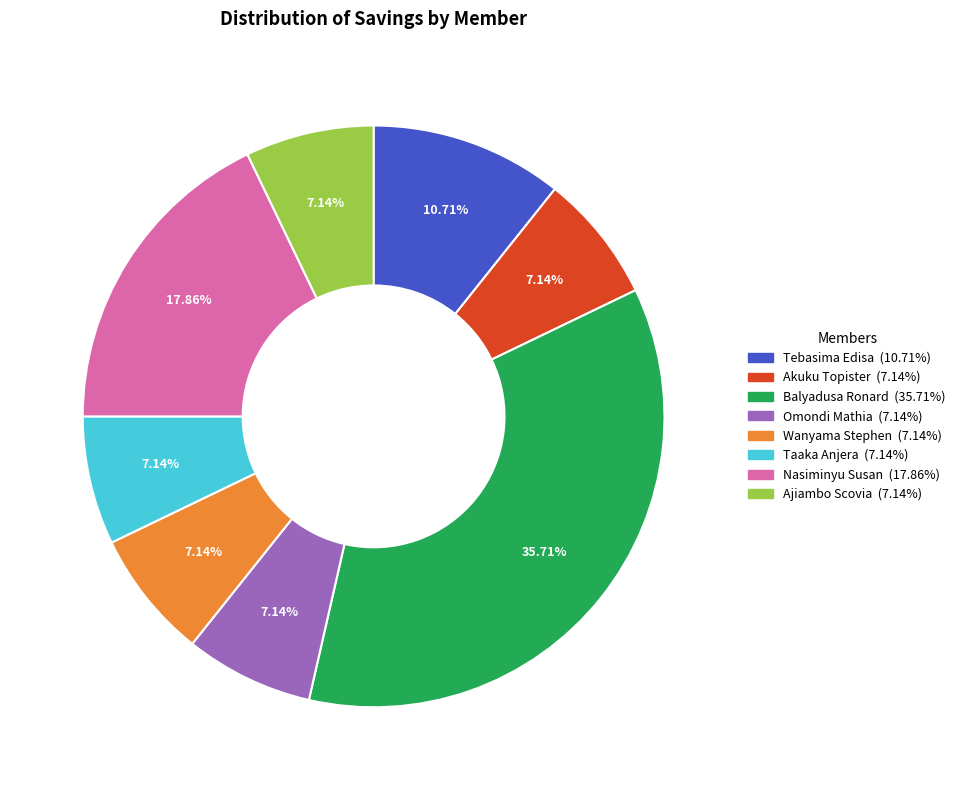

What is the total percentage of Nasiminyu Susan and Wanyama Stephen?

25.0%